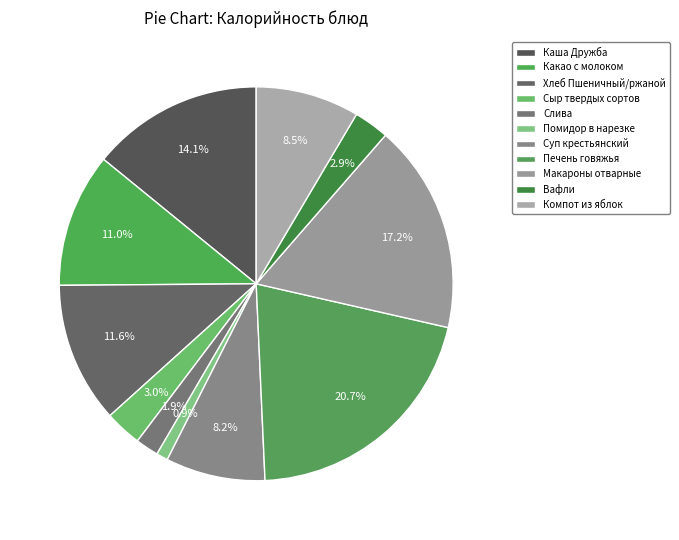

To the nearest percent, what is the difference between the largest and smallest slice percentages?

20%